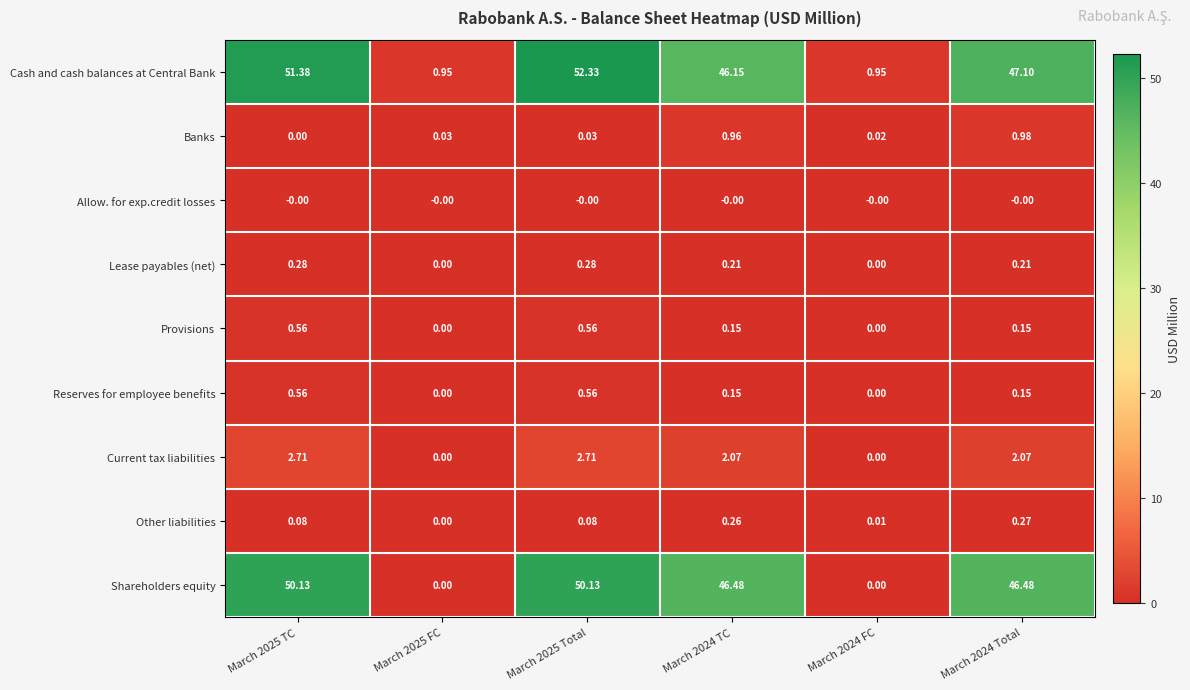

Which series has the largest total across all categories?

Cash and cash balances at Central Bank